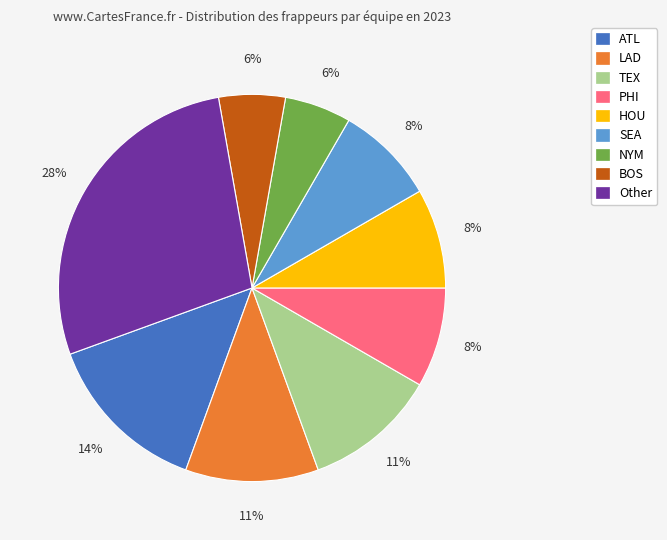

Between LAD and SEA, which is larger?

LAD